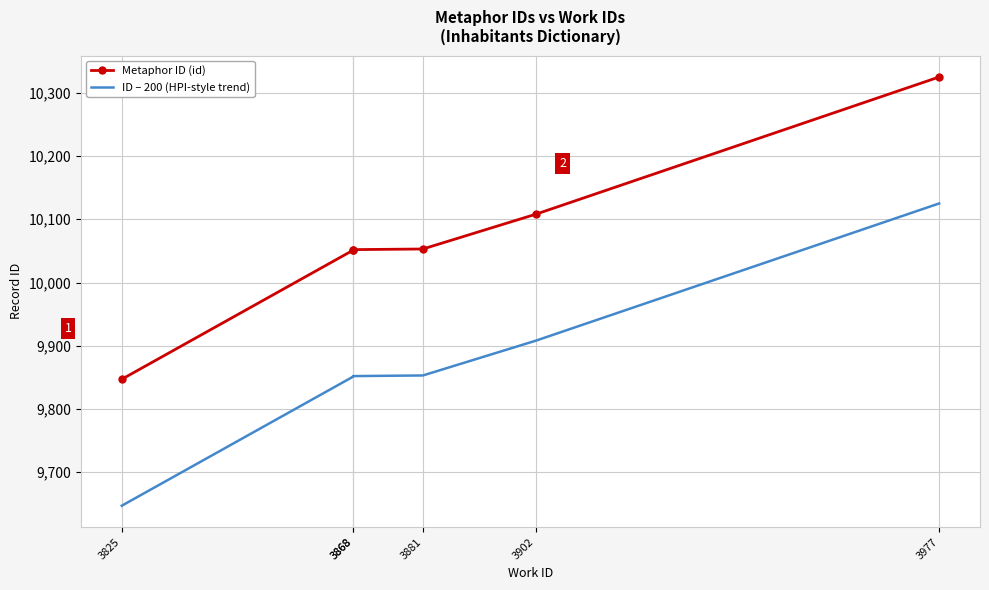

List the series in order of their overall mean, lowest first.

ID – 200 (HPI-style trend), Metaphor ID (id)